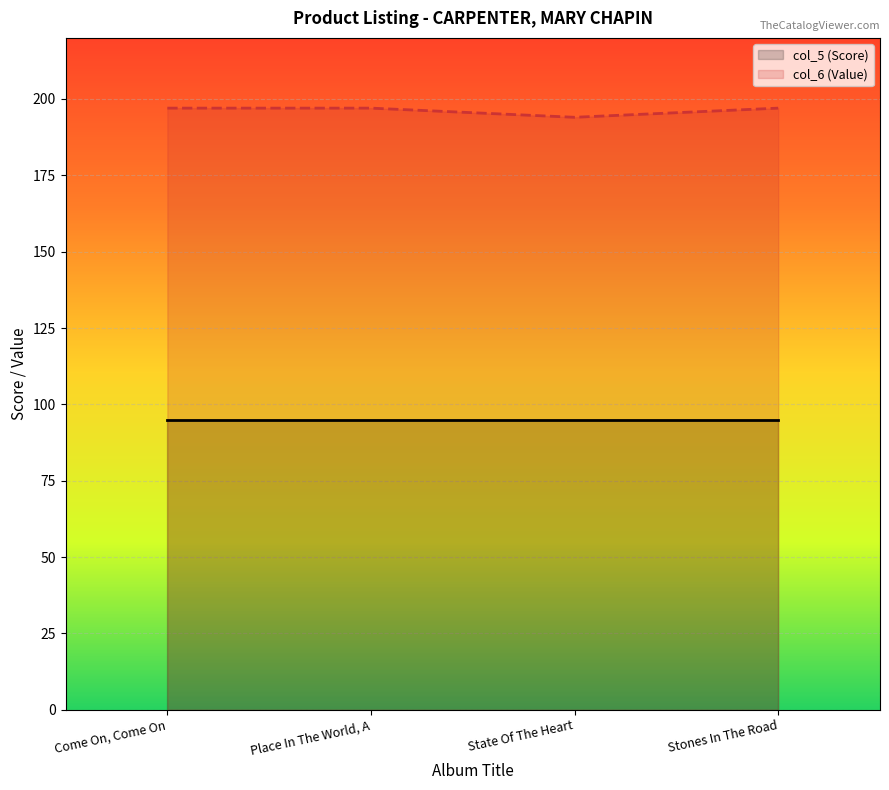

What is the label of the 2nd point from the right?

State Of The Heart